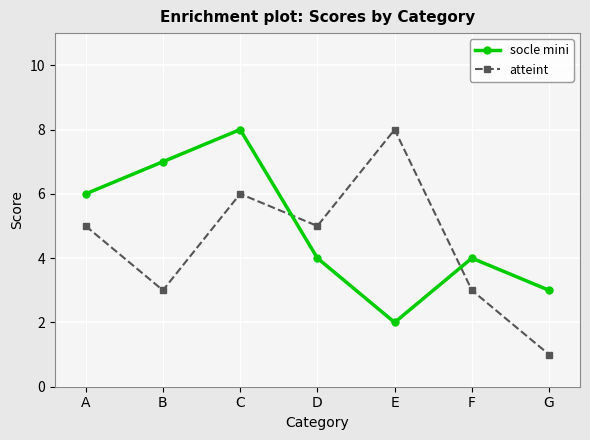

Does the chart display data point markers on the line(s)?

Yes